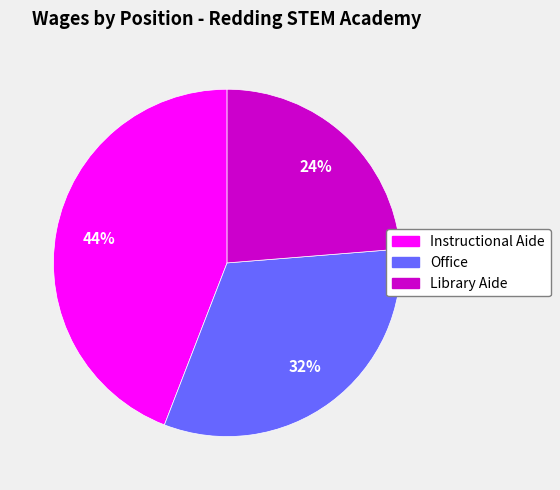

True or false: Instructional Aide accounts for 44% of the total.

True